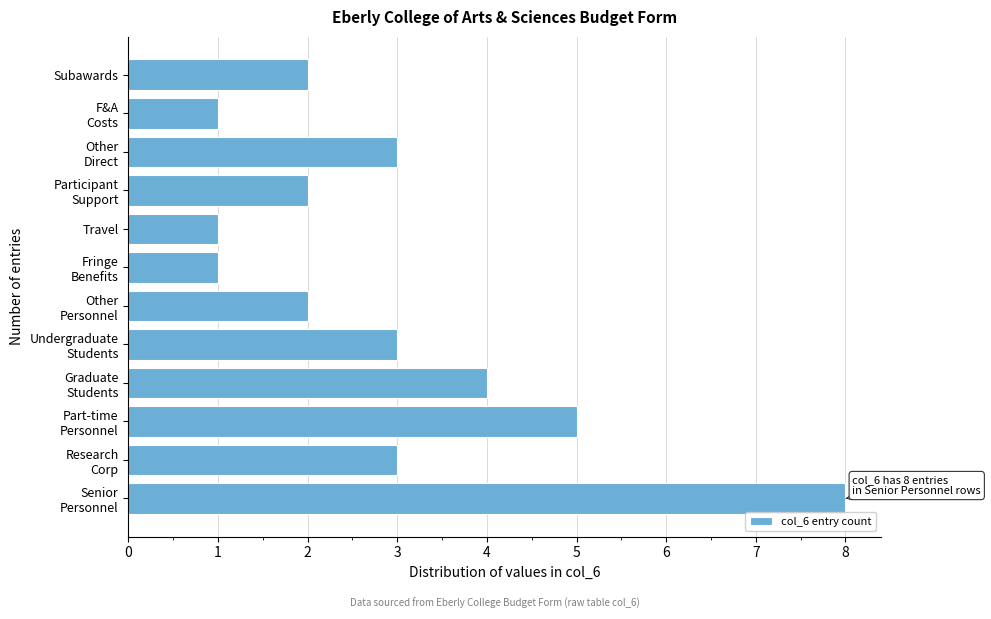

Reading bottom to top, what are all the values shown in this chart?

8	3	5	4	3	2	1	1	2	3	1	2